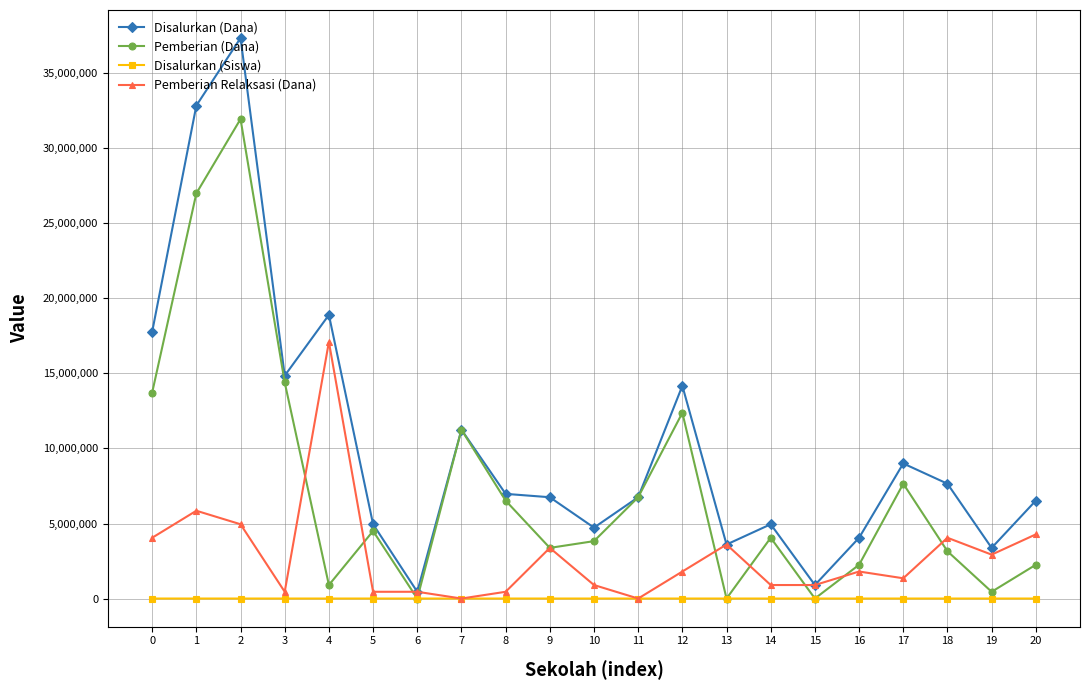

Where is the first local maximum for Disalurkan (Dana)?

2